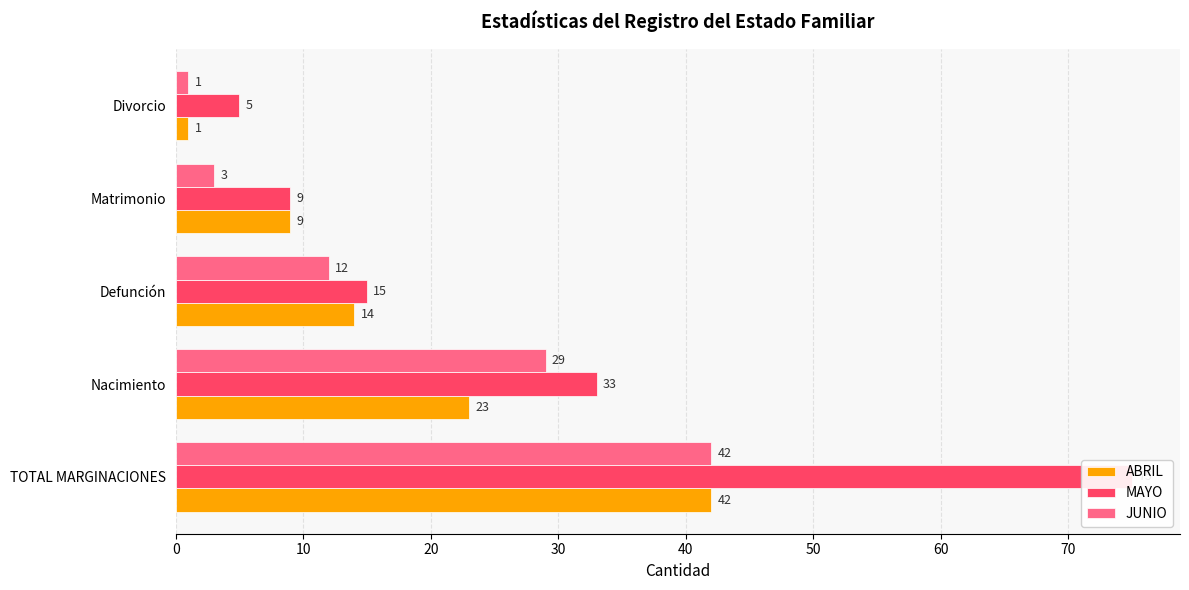

What is the minimum value for MAYO?

5